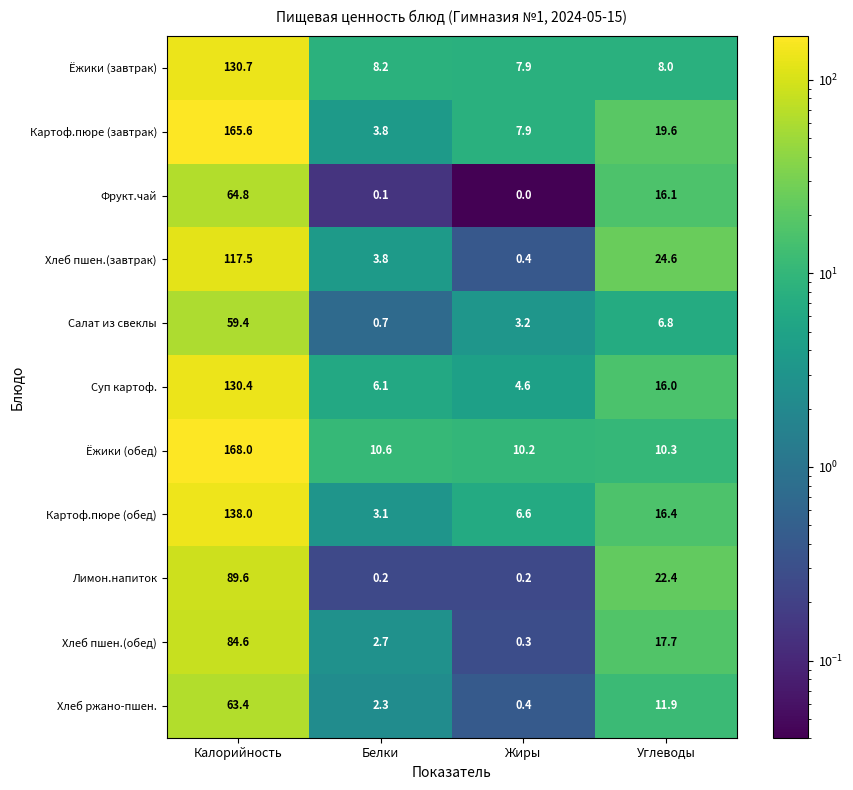

At how many categories does at least one series exceed 87?

1